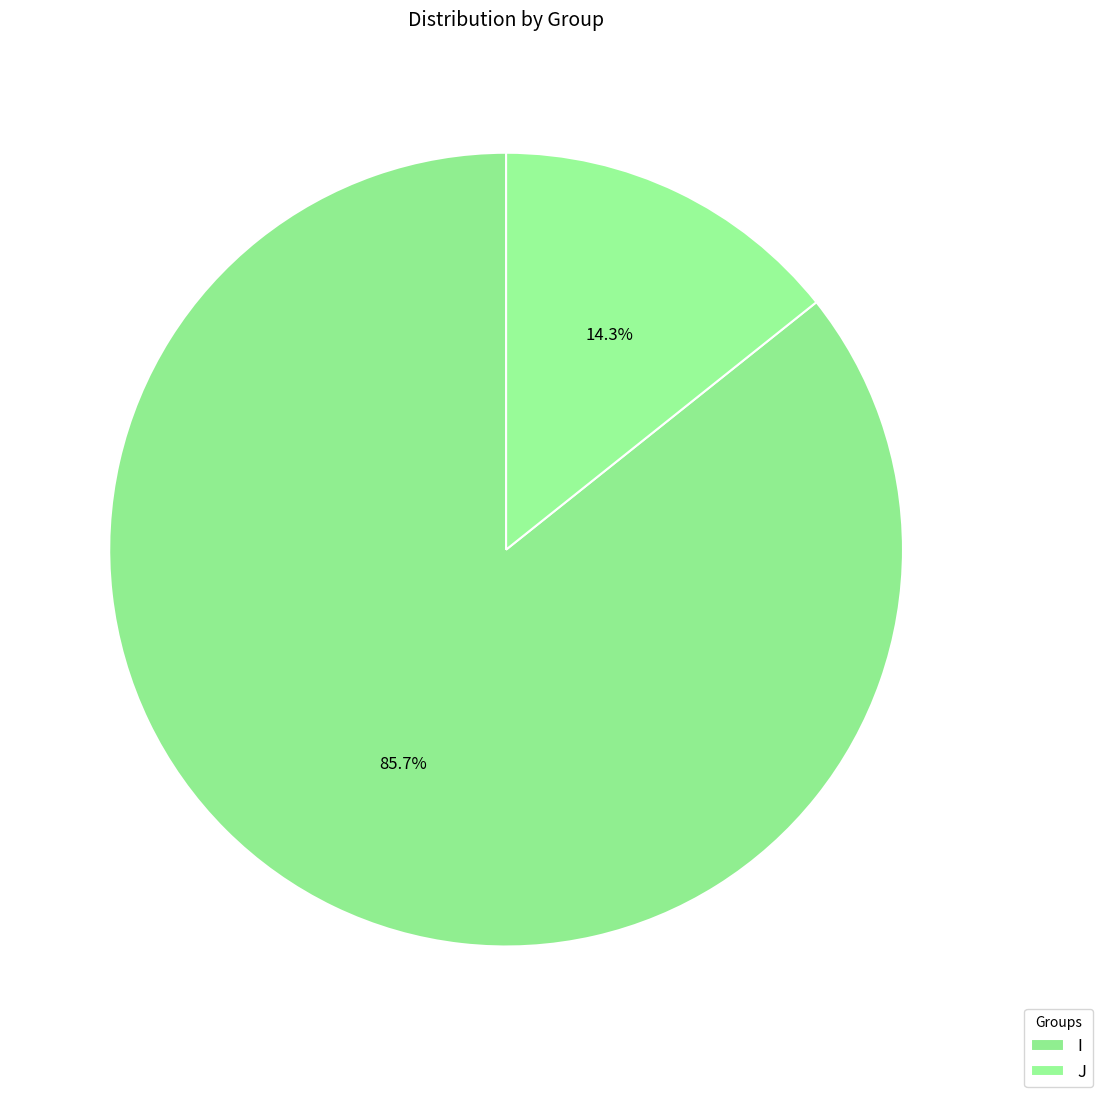

What is the largest slice in the pie chart?

I